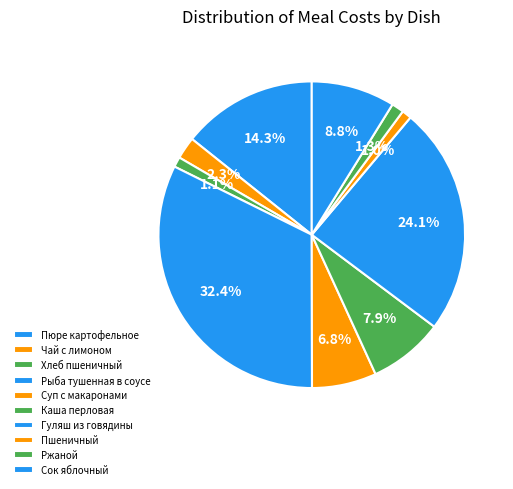

How many slices are in this pie chart?

10